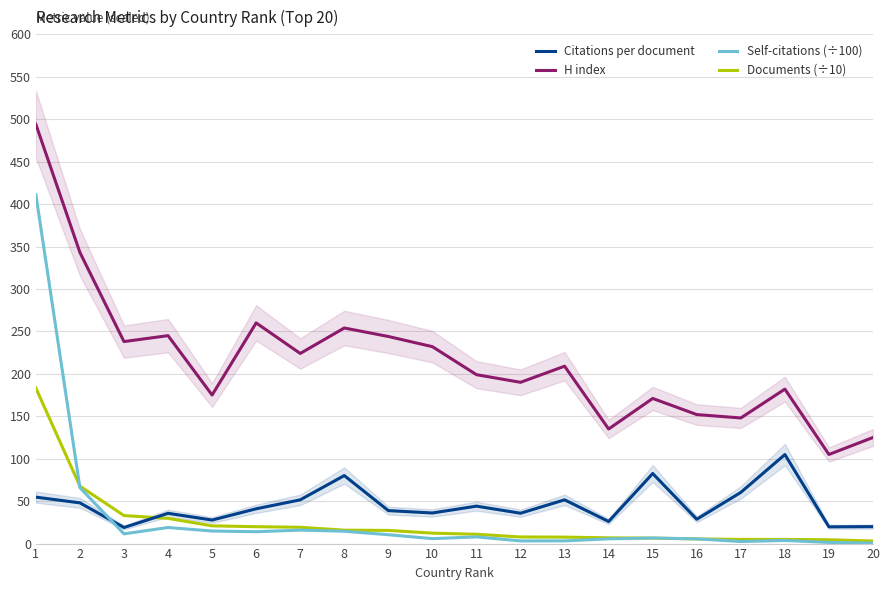

Is this an area chart (filled region under the line)?

No